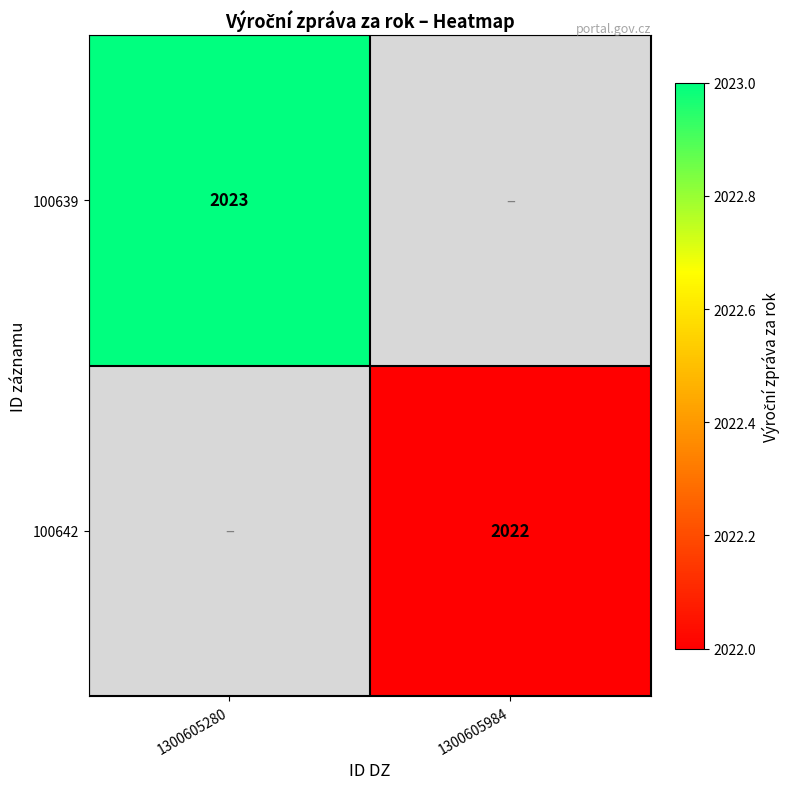

At how many categories does at least one series exceed 498?

2